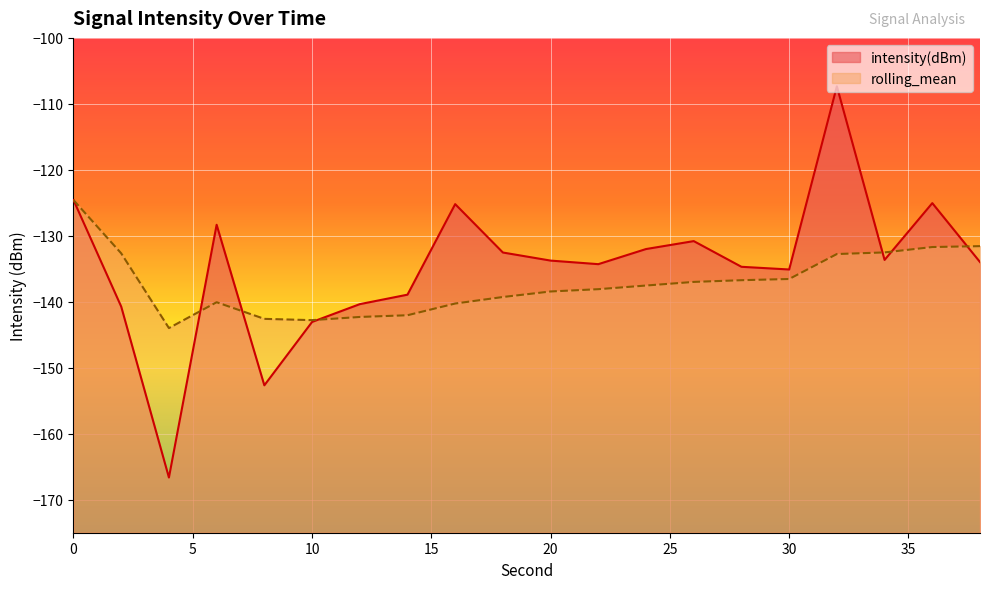

At which label is rolling_mean closest to -134?

32